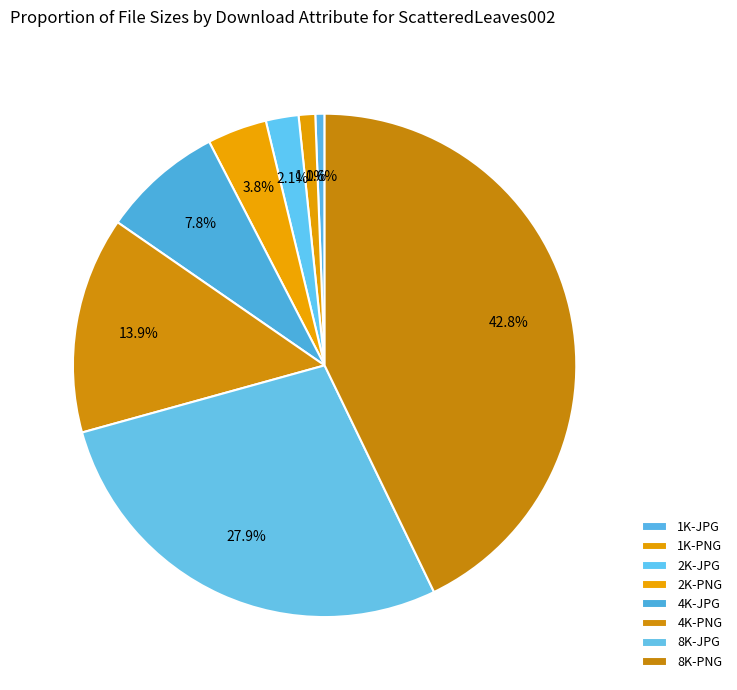

How many segments does this pie chart have?

8